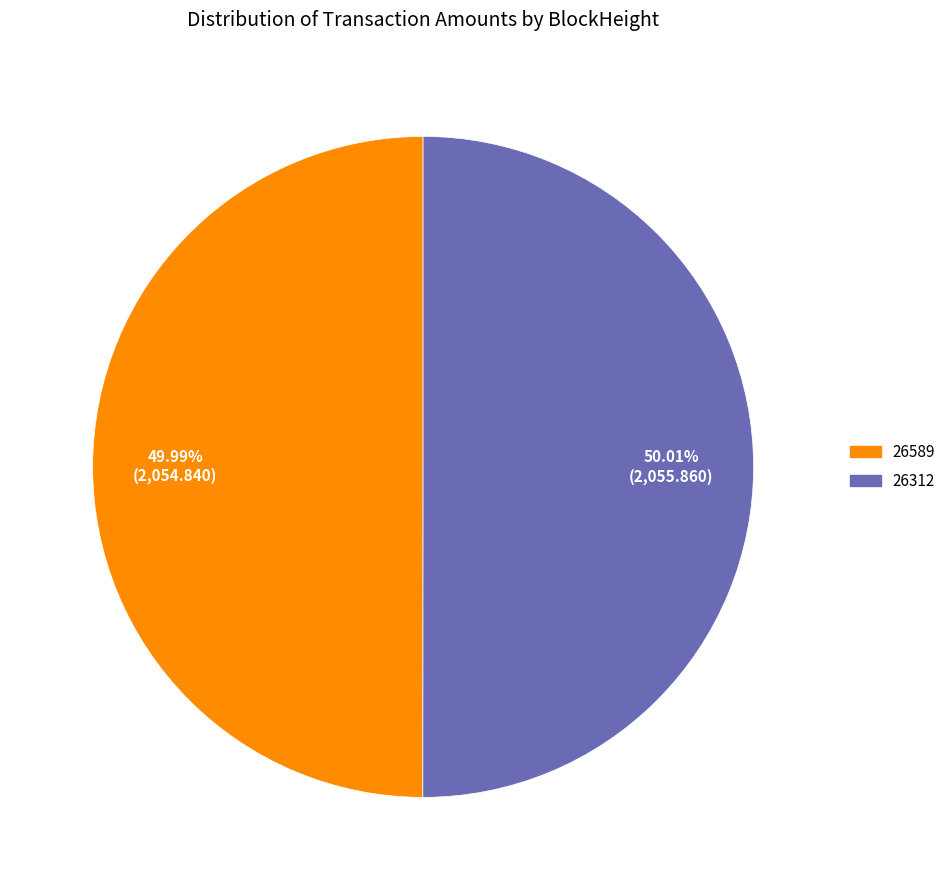

To the nearest percent, what is the difference between the 26312 and 26589 slice percentages?

0%